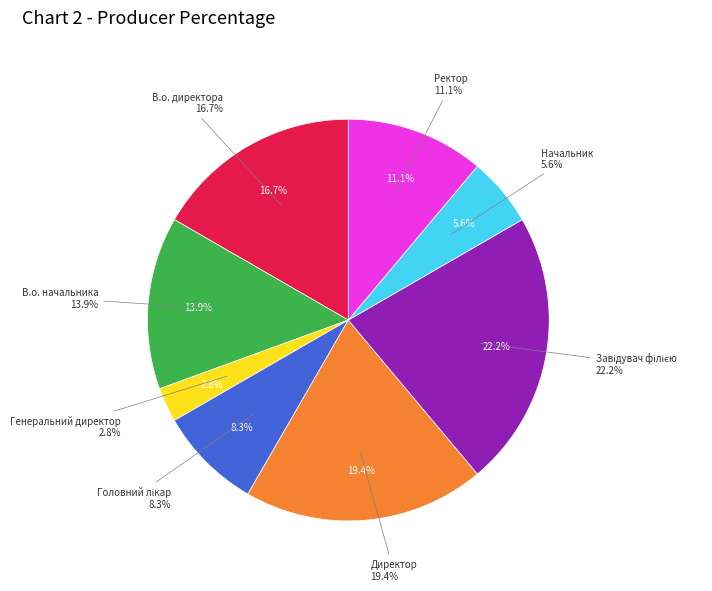

Approximately how many times larger is the value at Ректор compared to Генеральний директор?

4.0